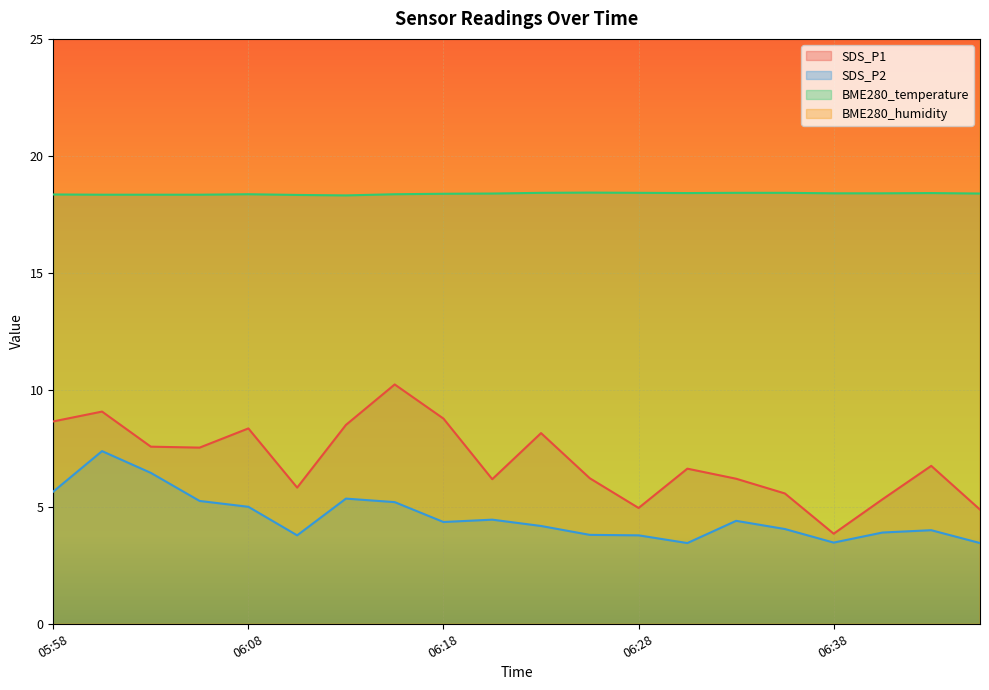

True or false: BME280_temperature has a value of 18.4 at 06:33.

True